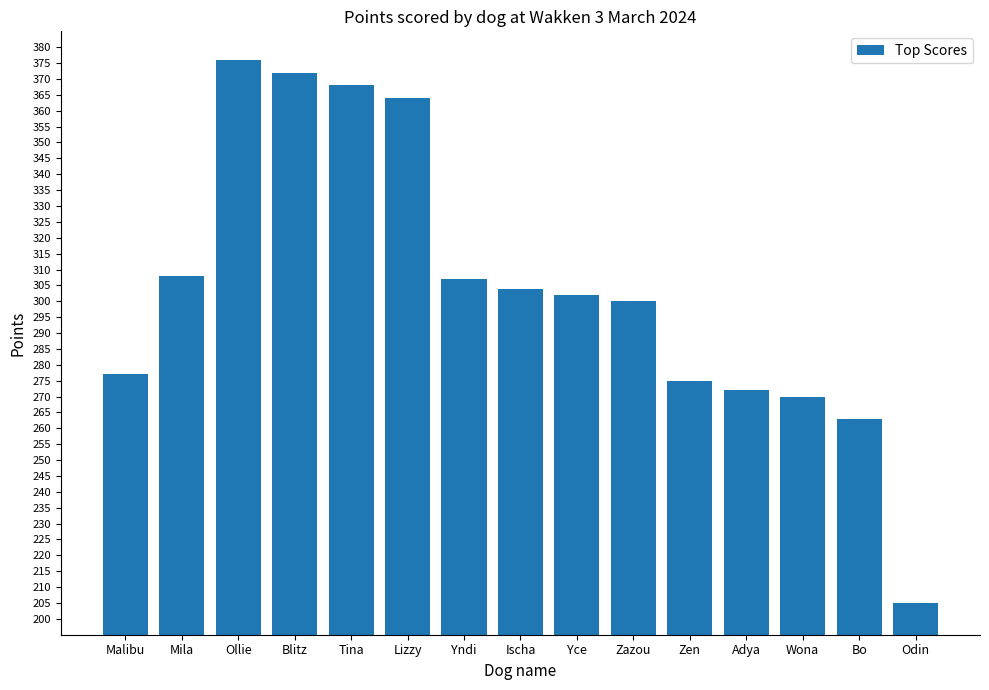

Reading left to right, list all the values displayed in this chart.

Malibu=277	Mila=308	Ollie=376	Blitz=372	Tina=368	Lizzy=364	Yndi=307	Ischa=304	Yce=302	Zazou=300	Zen=275	Adya=272	Wona=270	Bo=263	Odin=205